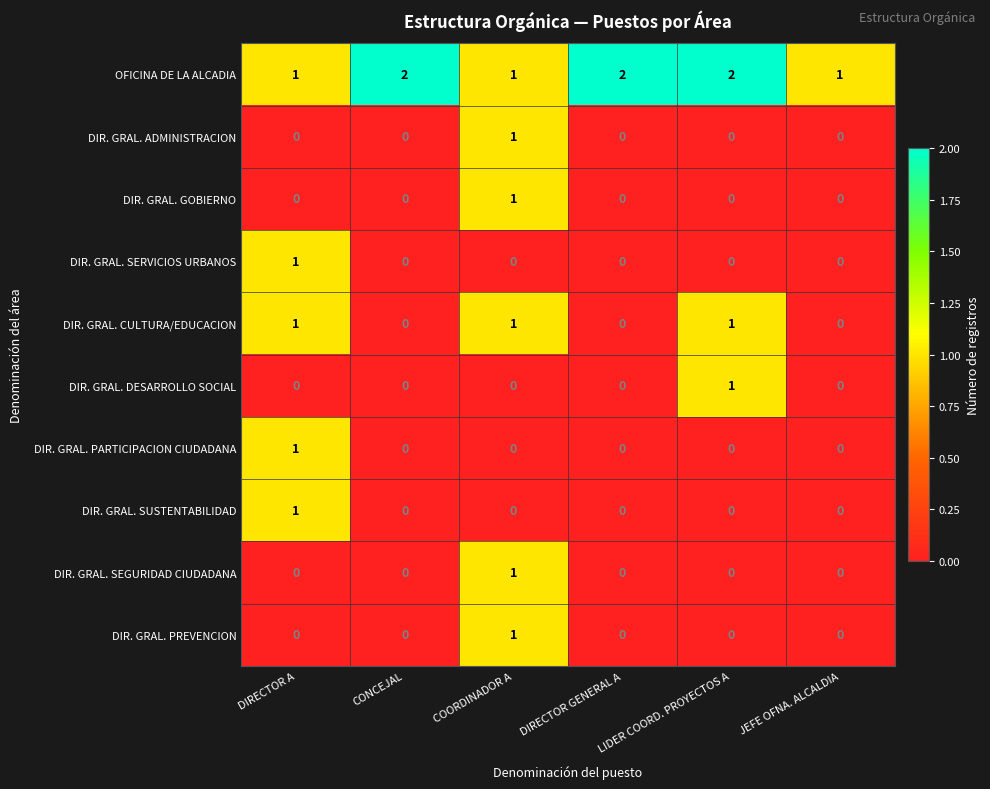

The DIR. GRAL. CULTURA/EDUCACION series shows 1 at COORDINADOR A. True or false?

True